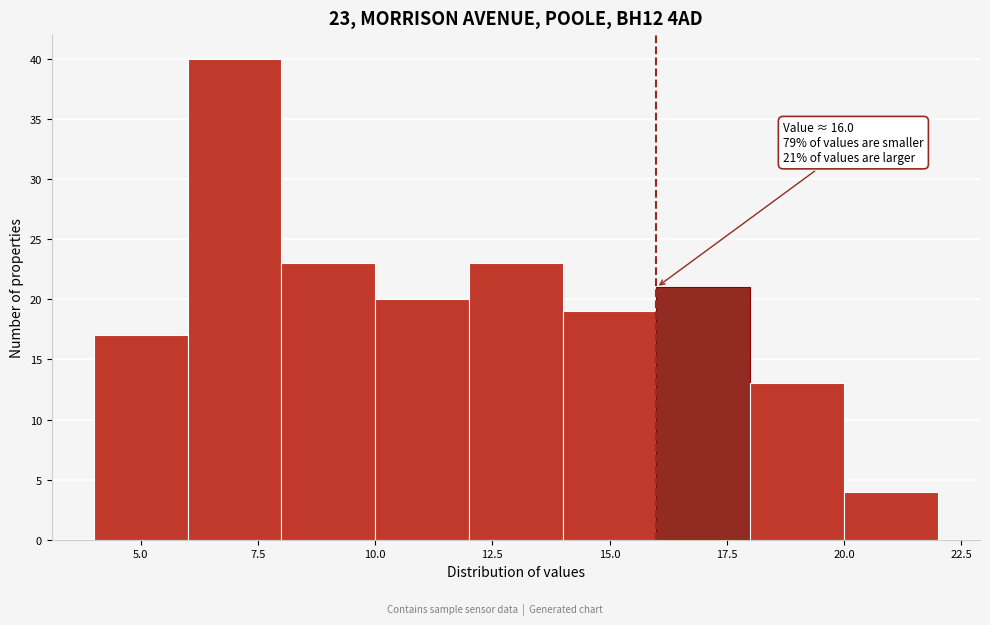

Which range on the x-axis has the tallest bar?

6 to 8